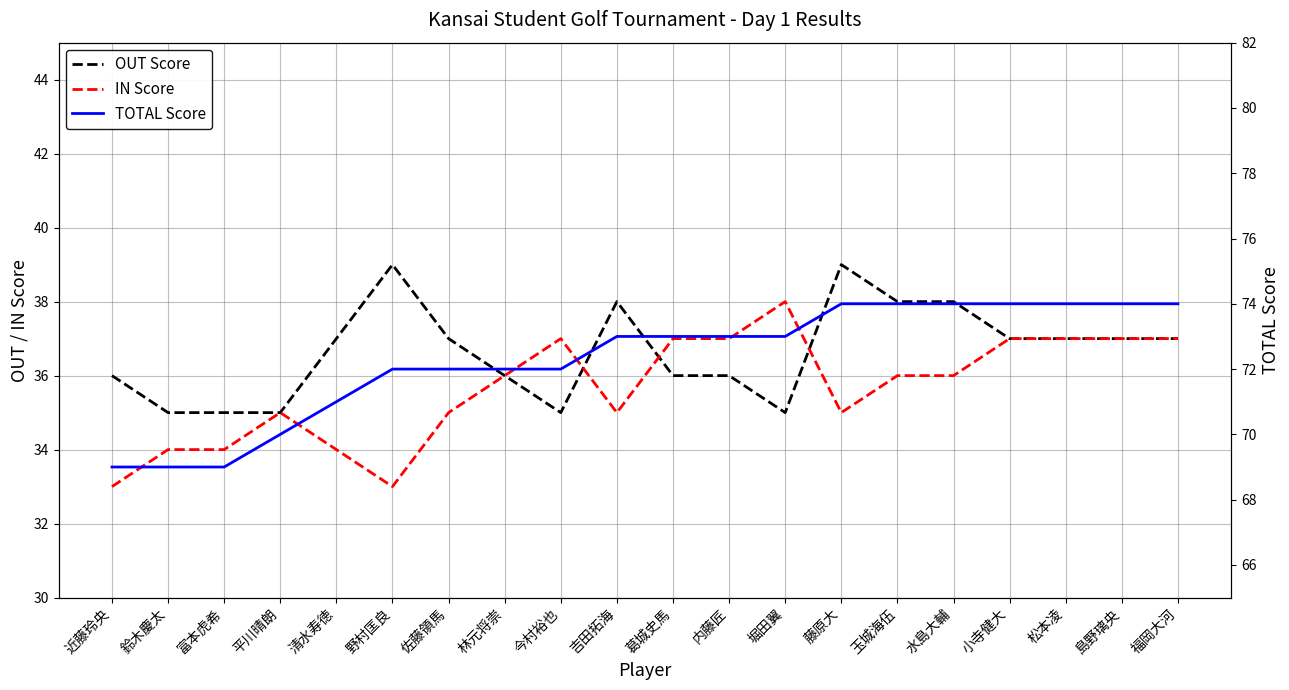

True or false: OUT Score and TOTAL Score intersect in this chart.

False